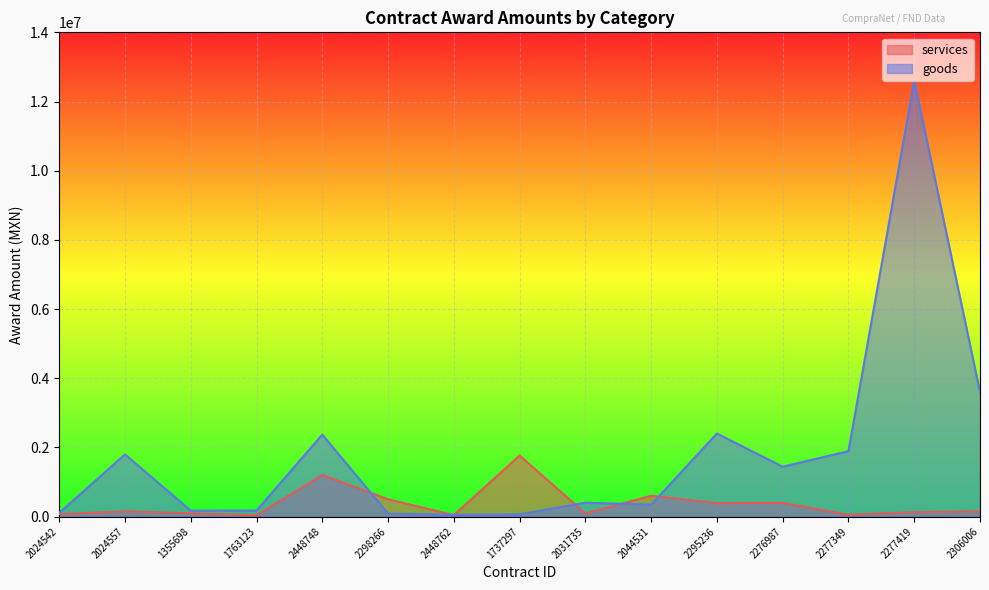

Between 2448748 and 2031735, which series saw the biggest shift?

goods